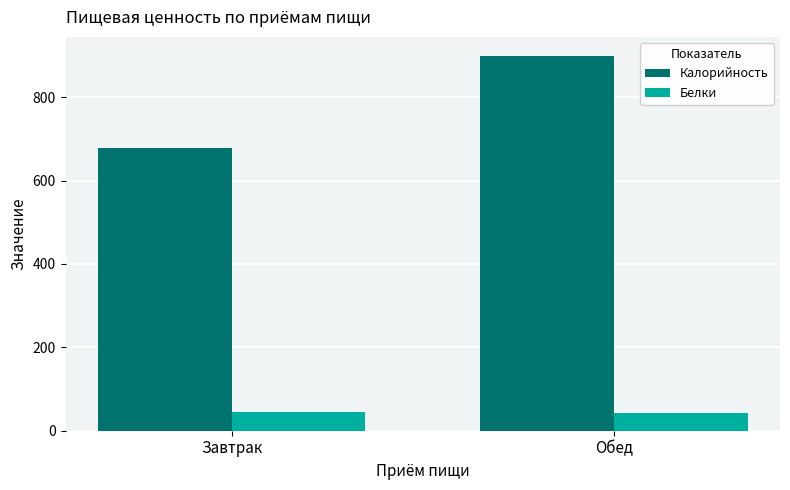

Count the Белки values in the range 41 to 45.

1